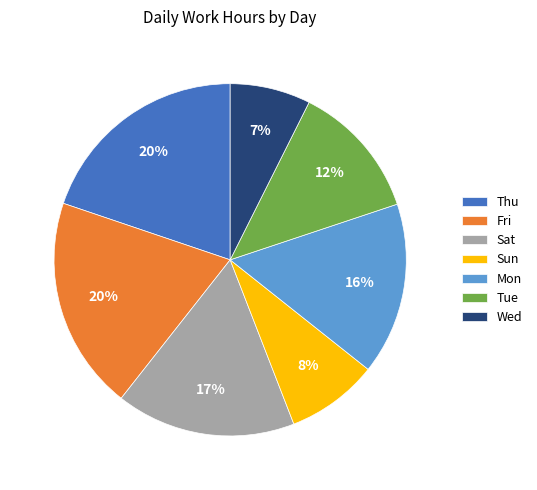

Which has a higher value, Thu or Sat?

Thu